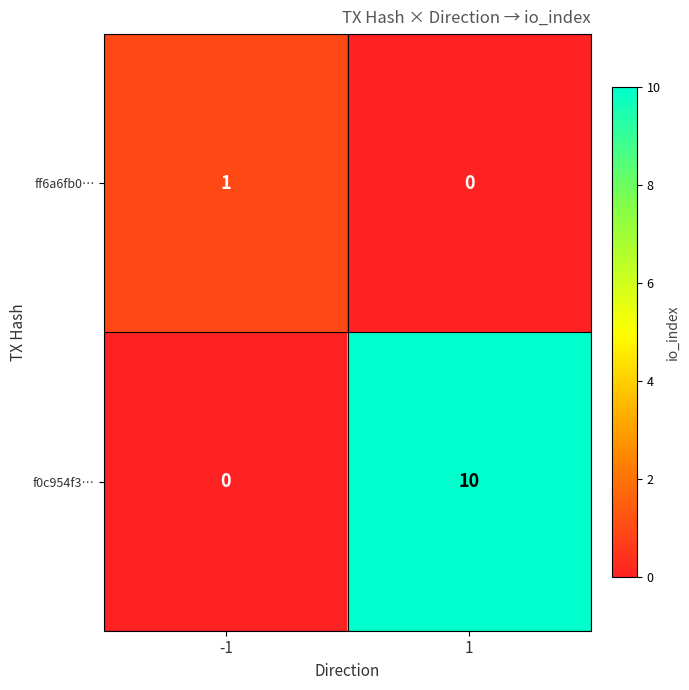

Which series has the largest total across all categories?

f0c954f3…